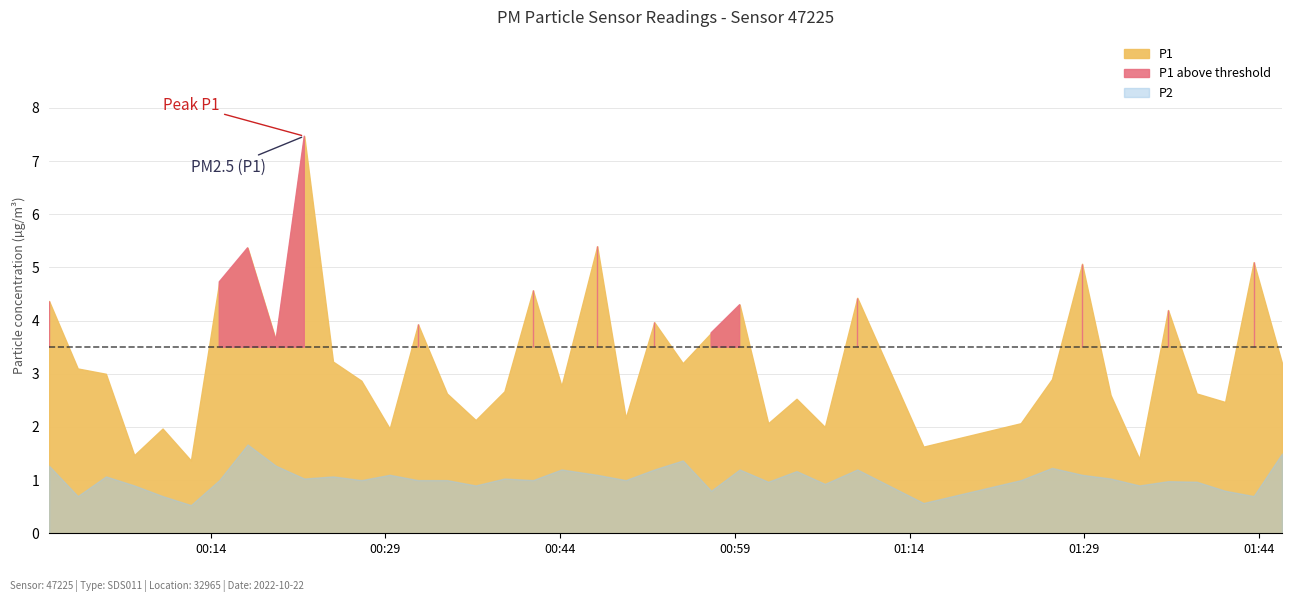

Reading right to left, list all the values displayed in this chart.

P1: 3.2	5.1	2.5	2.6	4.2	1.4	2.6	5.1	2.9	2.1	1.6	4.4	2.0	2.5	2.1	4.3	3.8	3.2	4.0	2.2	5.4	2.8	4.6	2.7	2.1	2.6	3.9	2.0	2.9	3.2	7.5	3.6	5.4	4.7	1.4	2.0	1.5	3.0	3.1	4.4
P2: 1.5	0.7	0.8	1.0	1.0	0.9	1.0	1.1	1.2	1.0	0.6	1.2	0.9	1.2	1.0	1.2	0.8	1.4	1.2	1.0	1.1	1.2	1.0	1.0	0.9	1.0	1.0	1.1	1.0	1.1	1.0	1.3	1.7	1.0	0.5	0.7	0.9	1.1	0.7	1.3